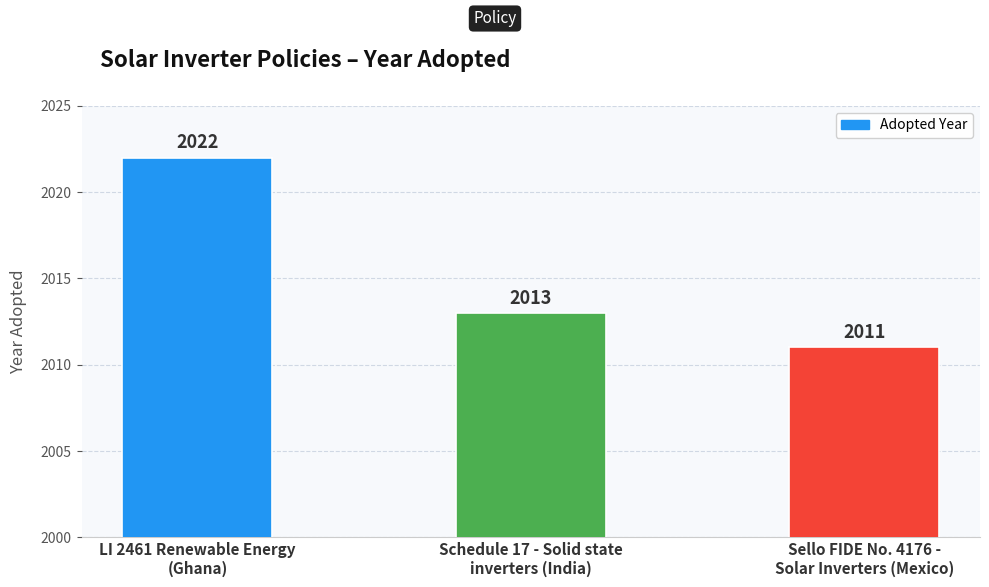

At which label does the data first exceed 2013?

LI 2461 Renewable Energy
(Ghana)